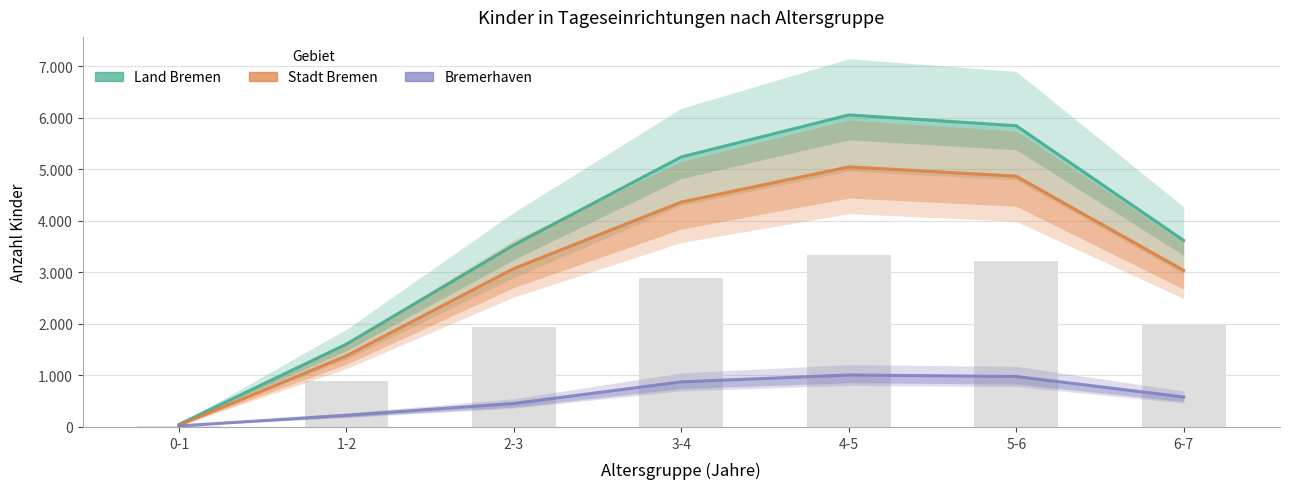

Reading left to right, what are all the values shown in this chart?

Stadt Bremen: 0-1=30	1-2=1382	2-3=3077	3-4=4368	4-5=5051	5-6=4870	6-7=3040
Bremerhaven: 0-1=20	1-2=227	2-3=457	3-4=876	4-5=1009	5-6=980	6-7=582
Land Bremen: 0-1=50	1-2=1609	2-3=3534	3-4=5244	4-5=6060	5-6=5850	6-7=3622